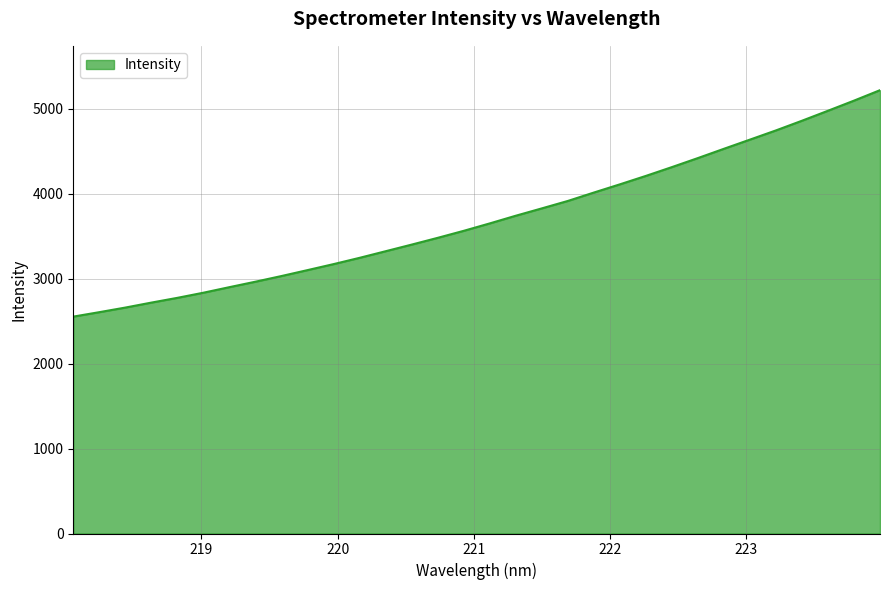

What is the minimum value shown in the chart?

2554.5